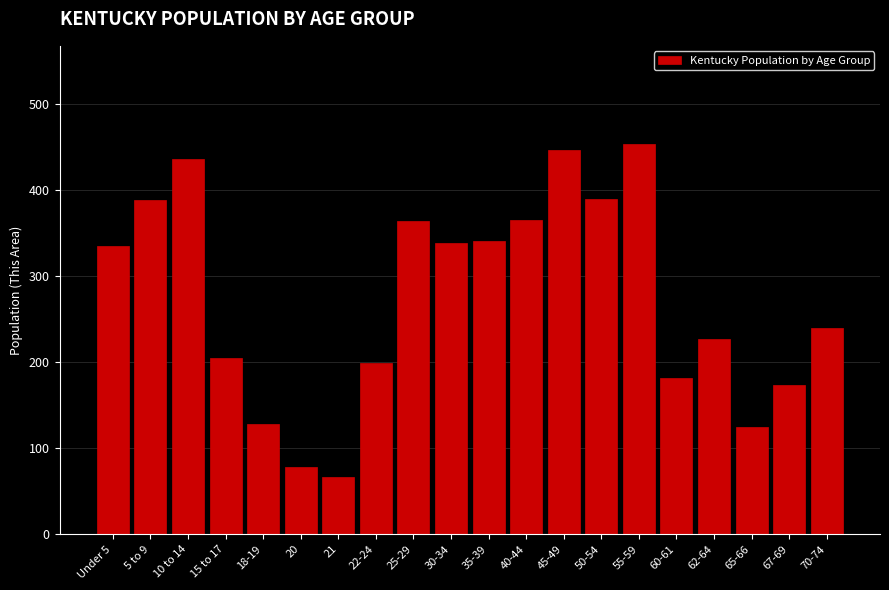

At which category does the chart reach its minimum across all series?

21